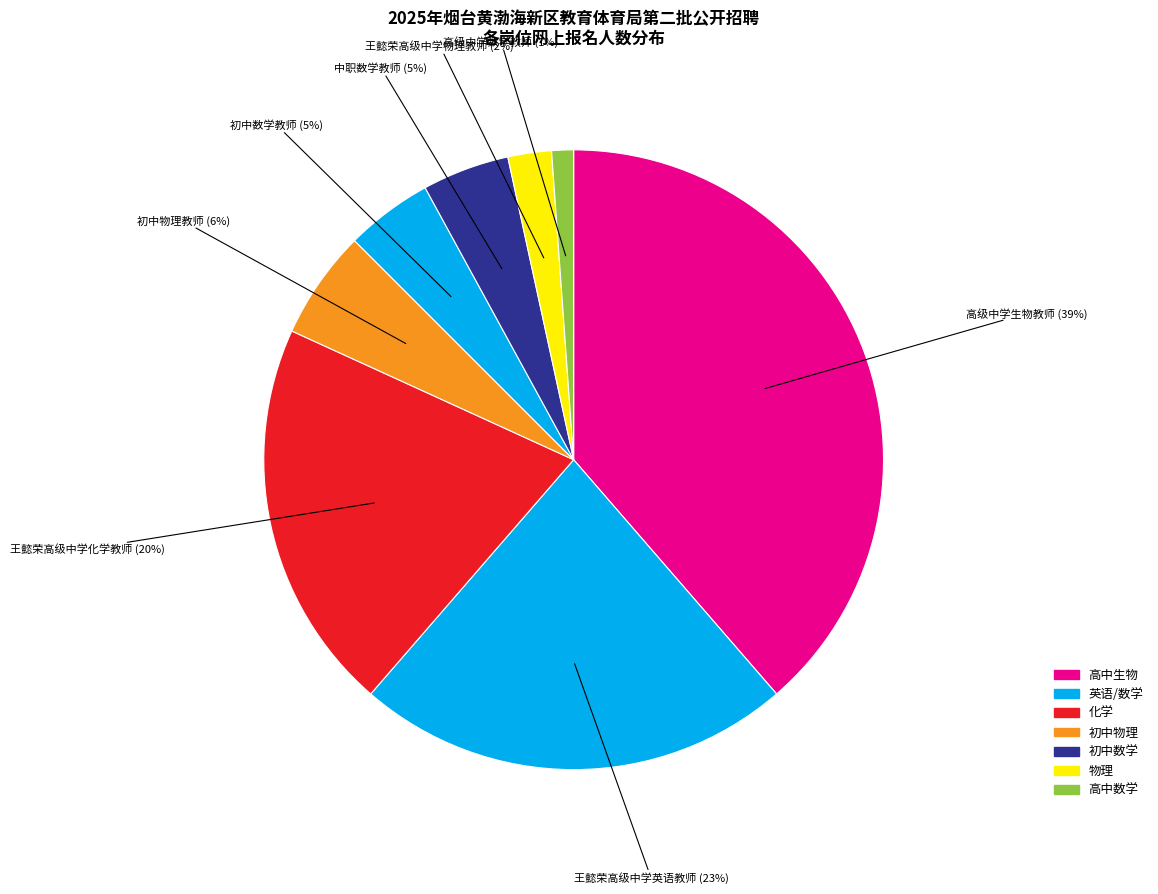

How many segments does this pie chart have?

8